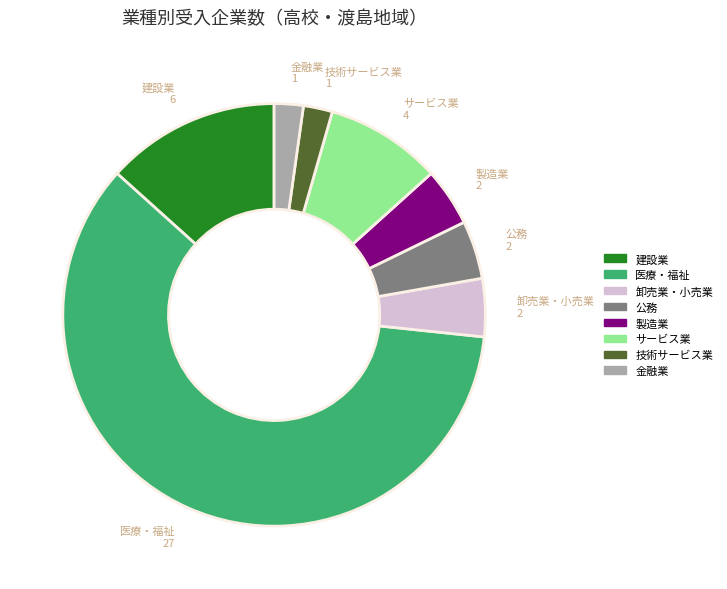

True or false: 医療・福祉 accounts for 50% of the total.

False